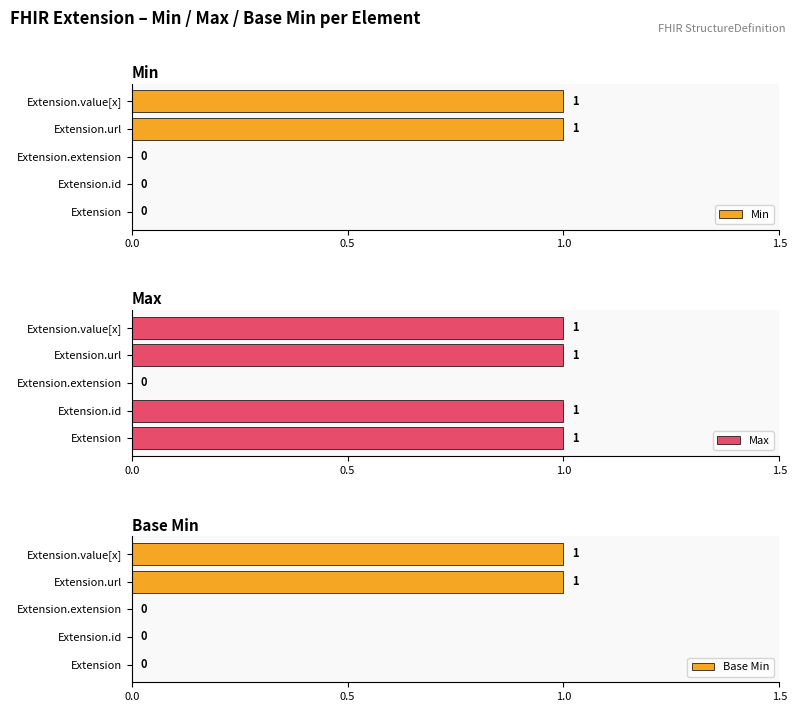

What are all the series names shown in the legend?

Min, Max, Base Min